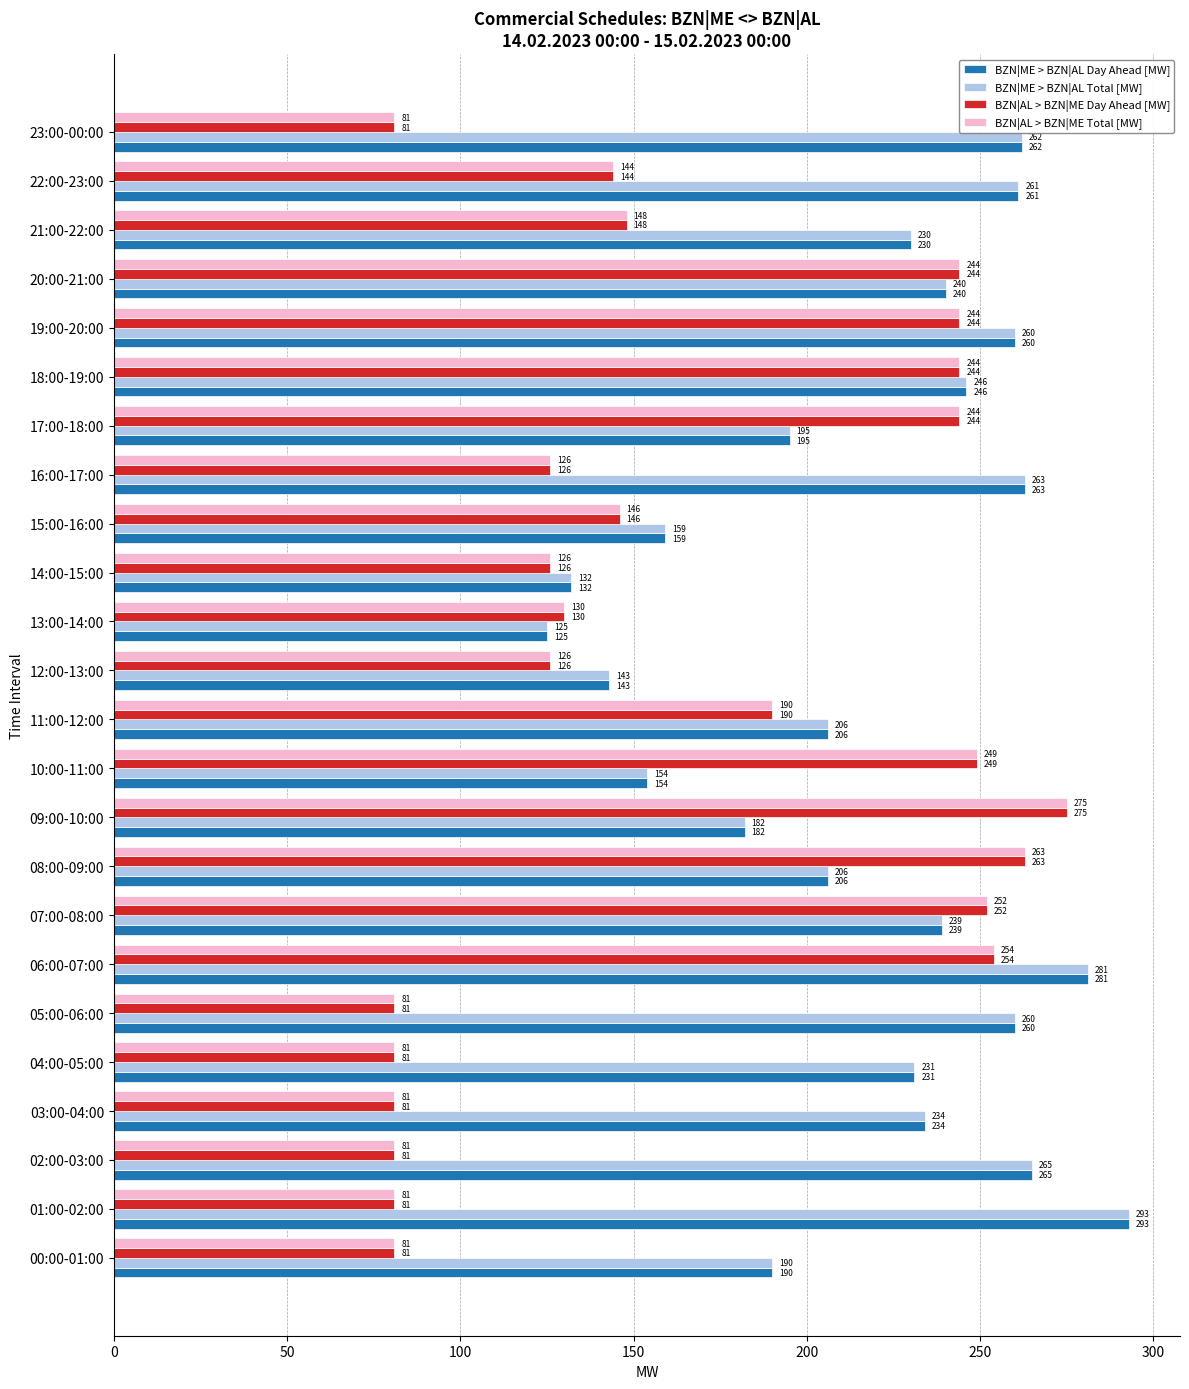

How many data points does each series have?

24